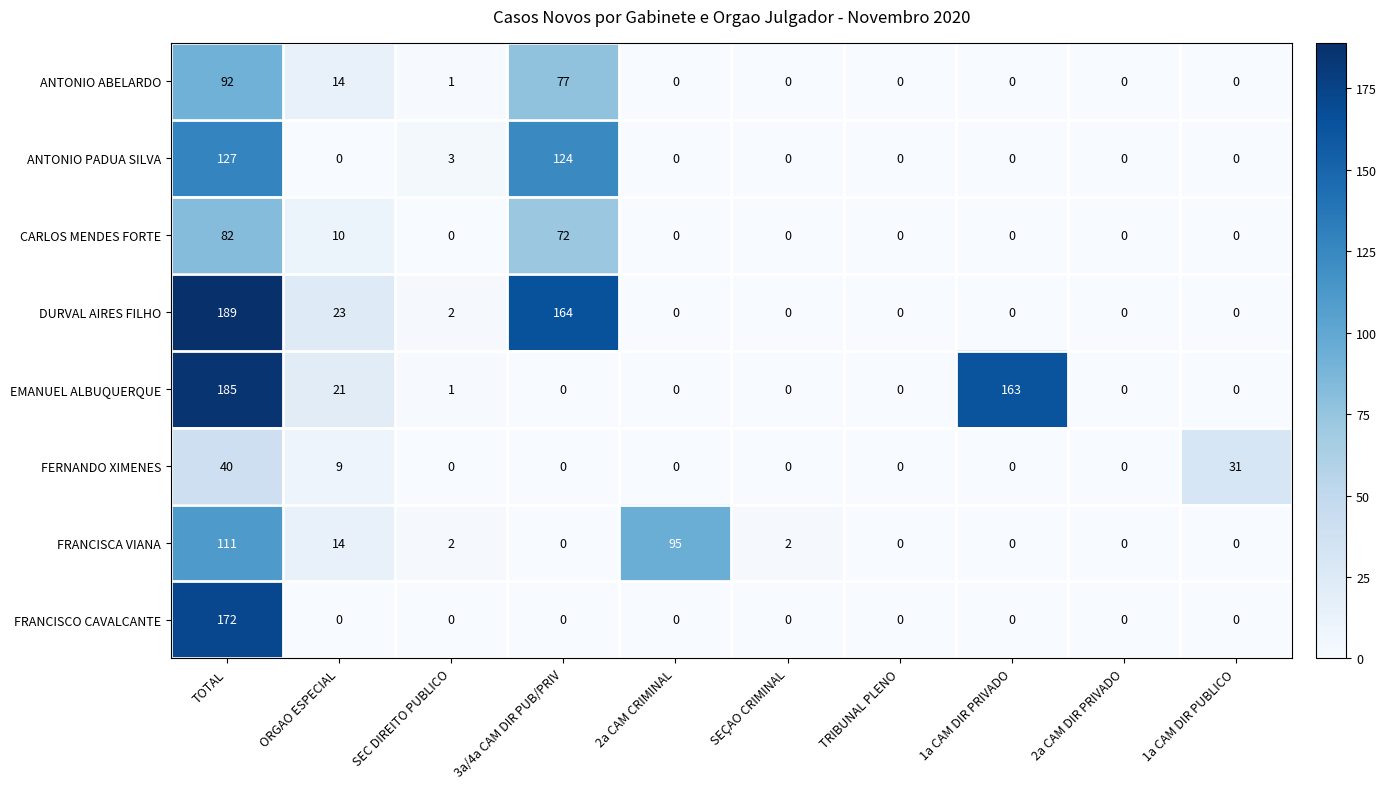

What is the maximum value shown in the chart?

189